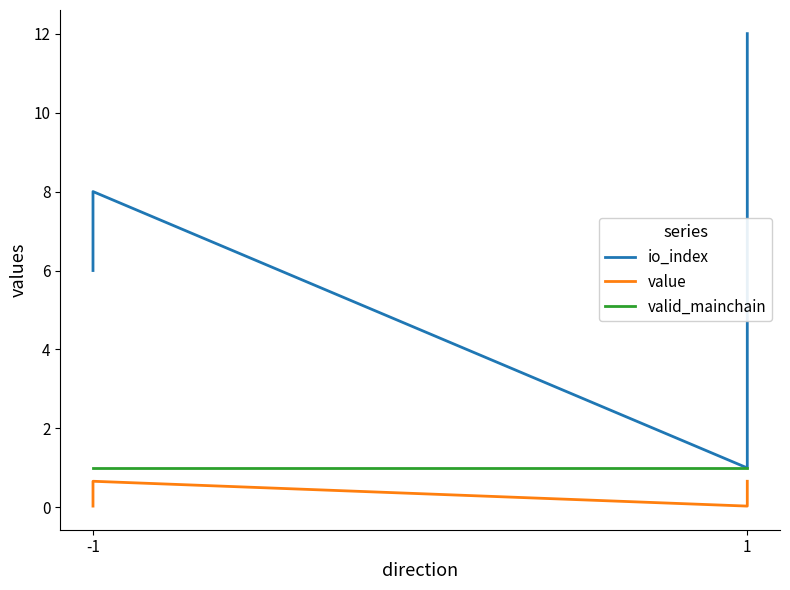

Does the chart display data point markers on the line(s)?

No